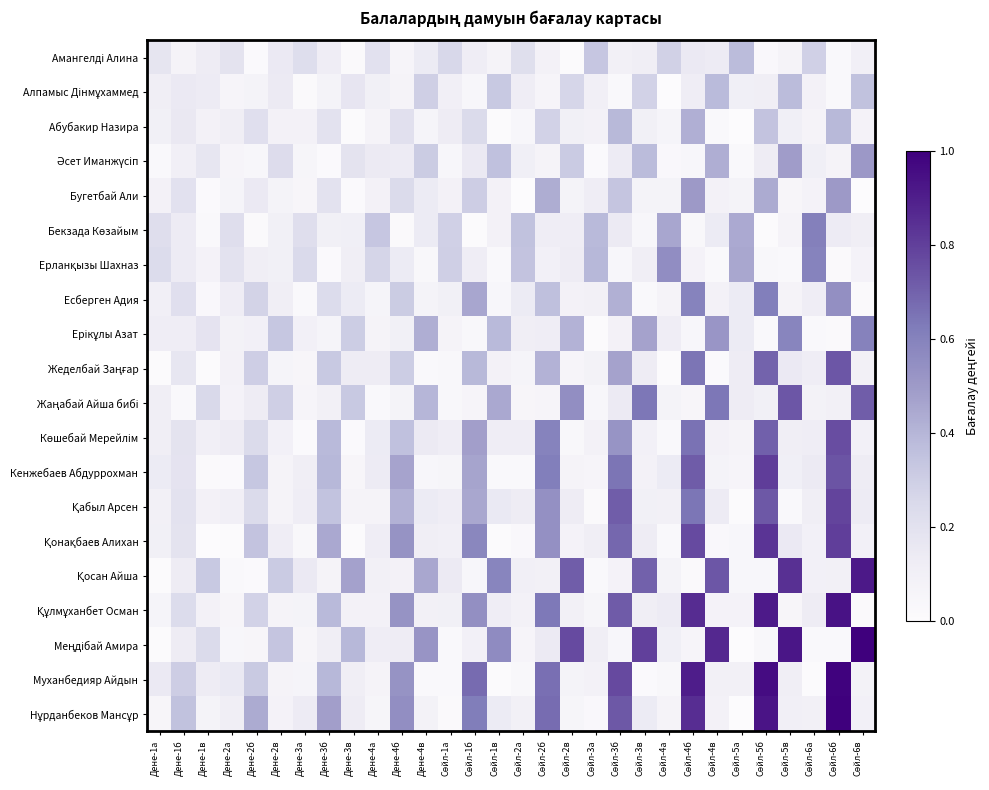

Between Сөйл-2б and Дене-2б, which is larger?

Сөйл-2б